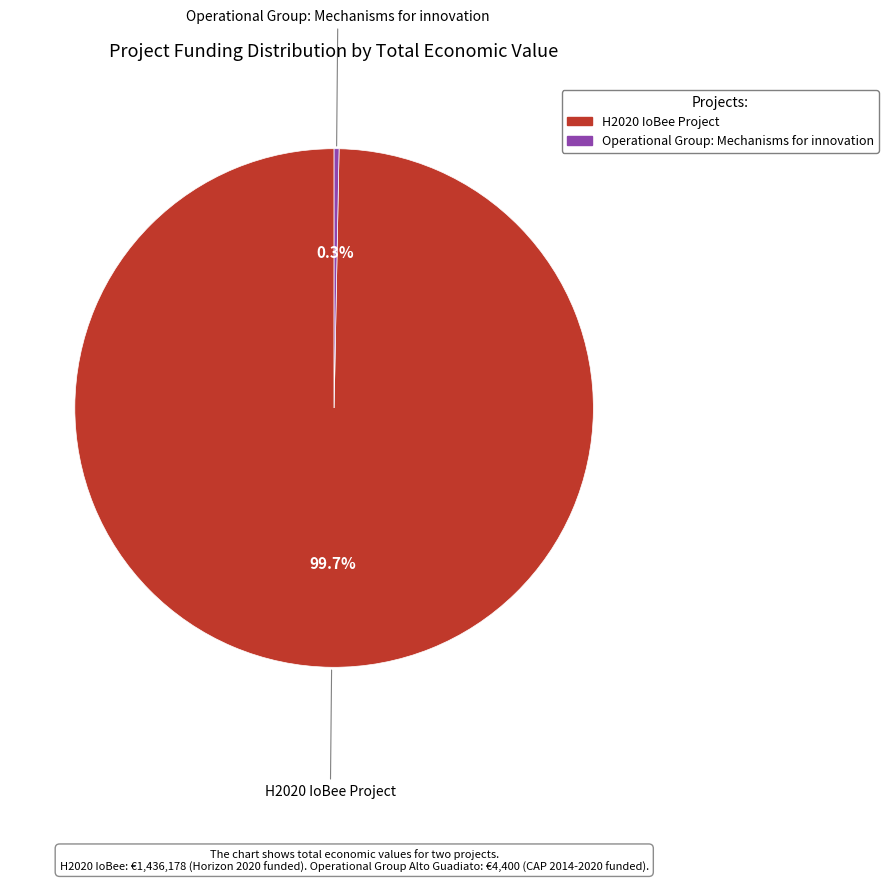

Does Operational Group: Mechanisms for innovation account for over 50% of the chart?

No